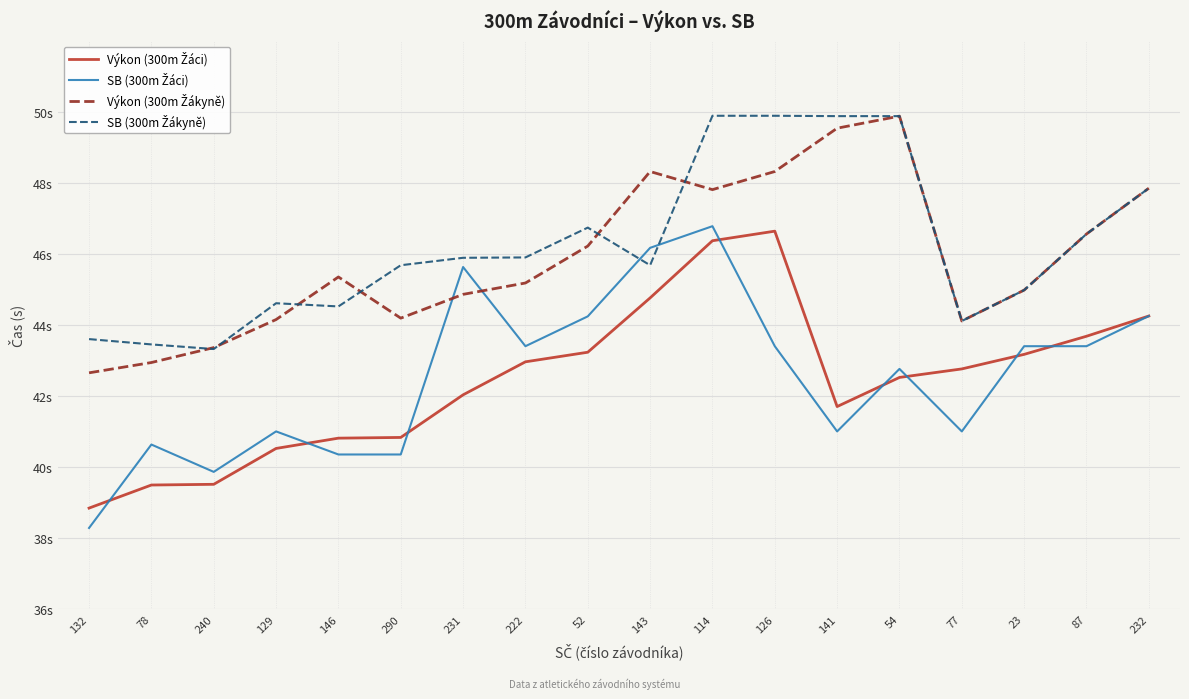

Which series has the widest spread of values?

SB (300m Žáci)